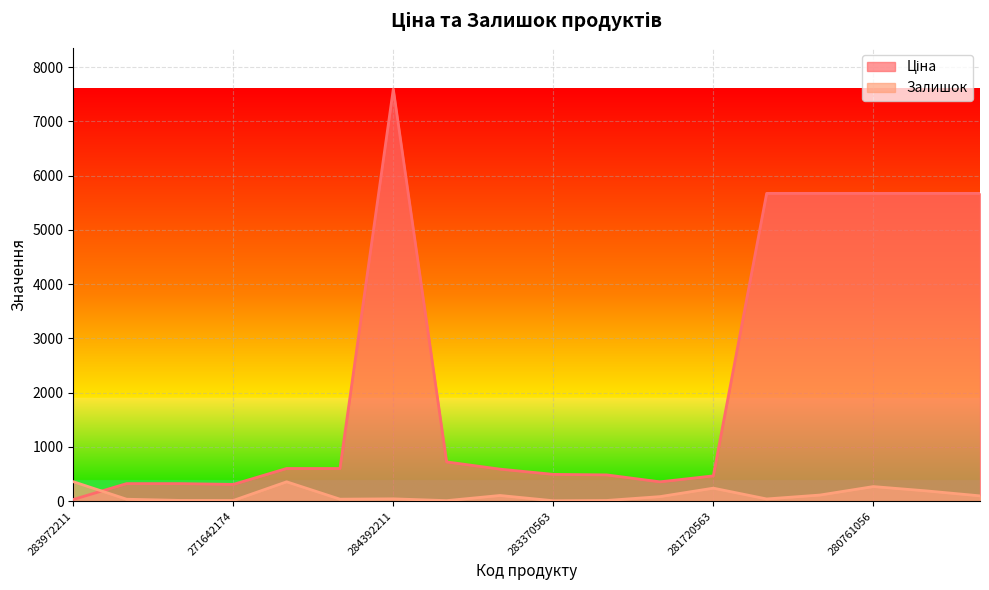

List the series in order of their overall mean, highest first.

Ціна, Залишок